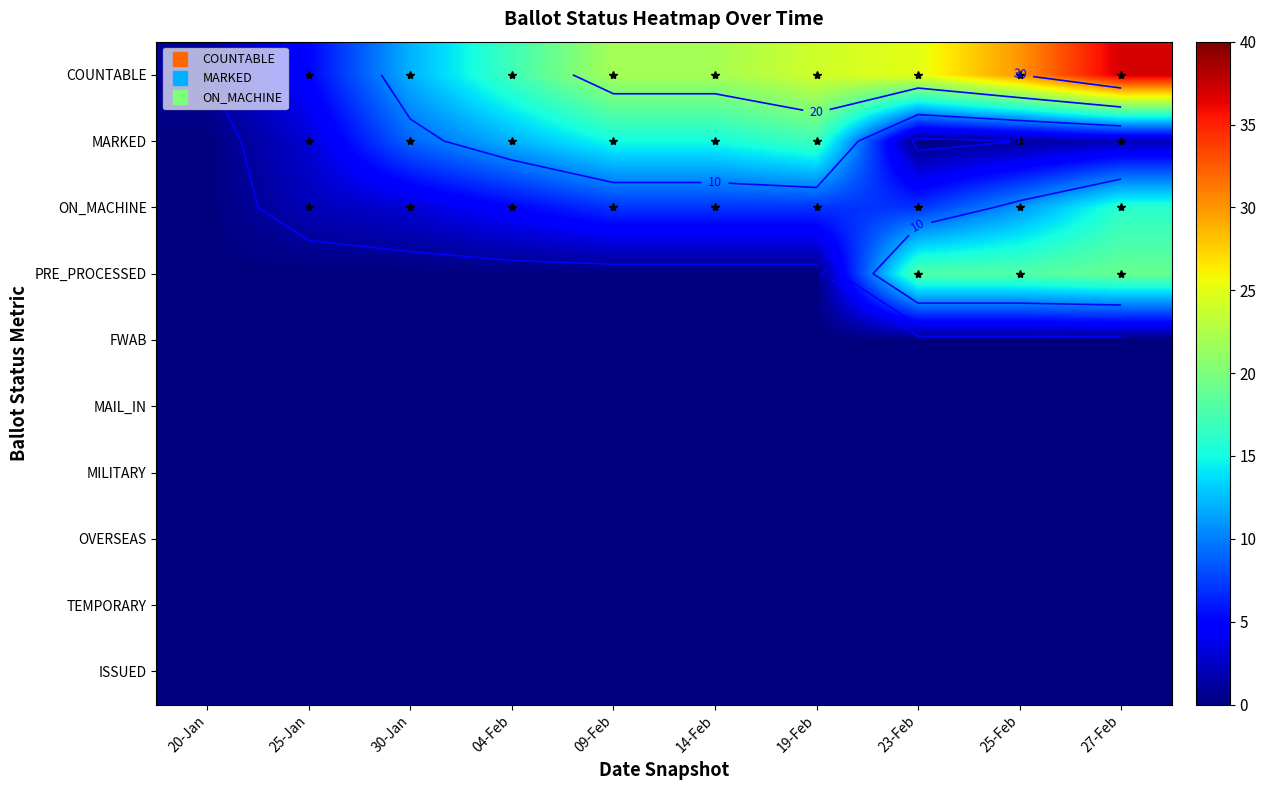

At which category is the sum across all series the highest?

27-Feb